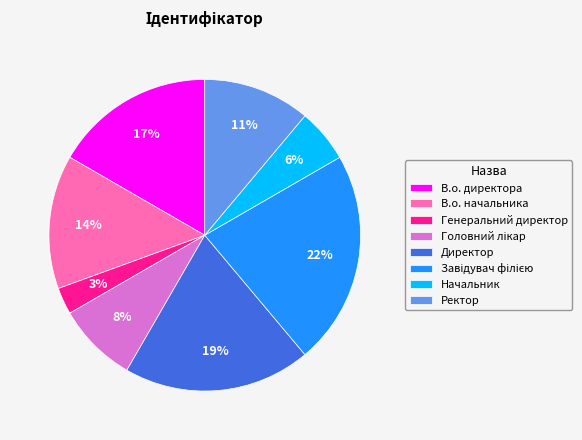

Does В.о. начальника account for over 50% of the chart?

No